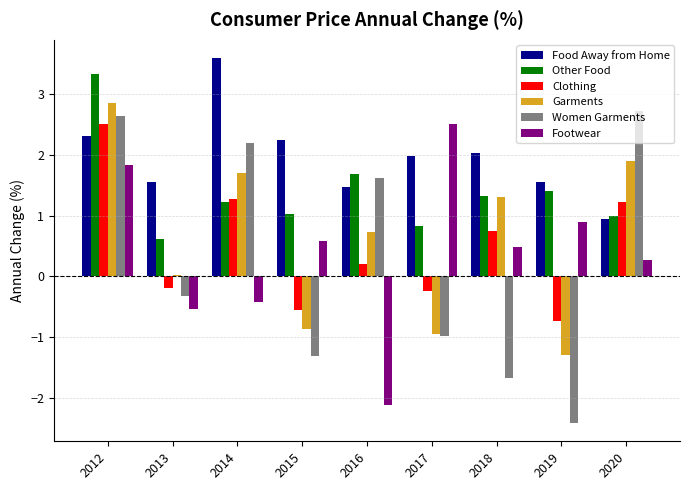

What is the approximate value of Women Garments at 2019?

-2.4